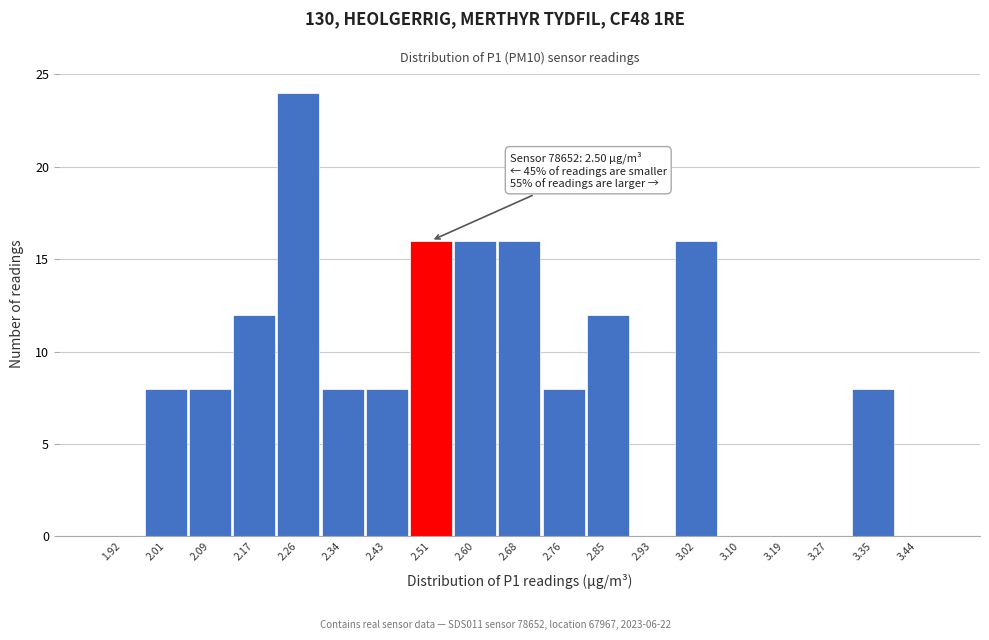

Over which range of the x-axis is the bar tallest?

2.22 to 2.30